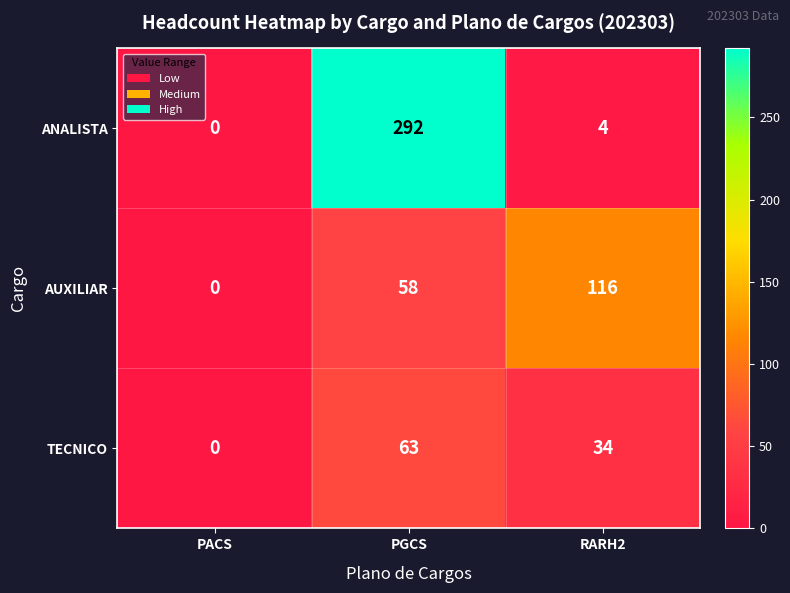

How many values in ANALISTA are above zero?

2